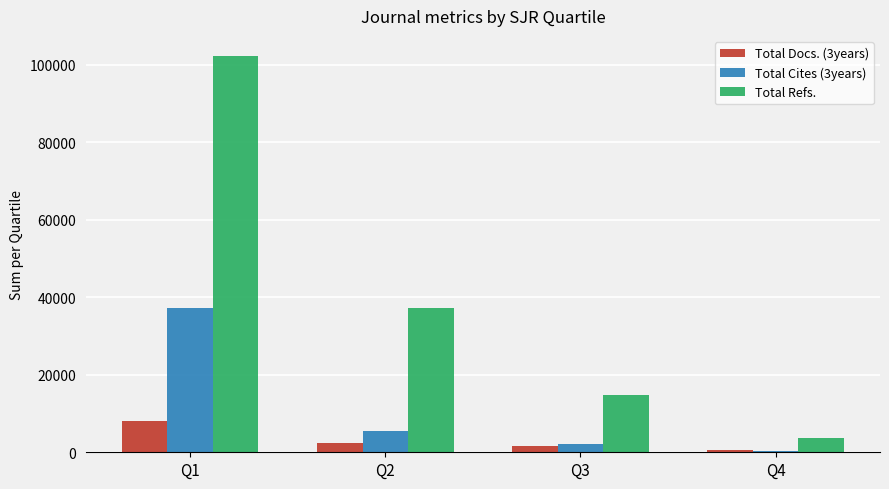

Reading left to right, transcribe all the data shown in this chart.

Total Docs. (3years): Q1=8031	Q2=2292	Q3=1539	Q4=601
Total Cites (3years): Q1=37139	Q2=5510	Q3=2224	Q4=258
Total Refs.: Q1=102359	Q2=37365	Q3=14824	Q4=3604